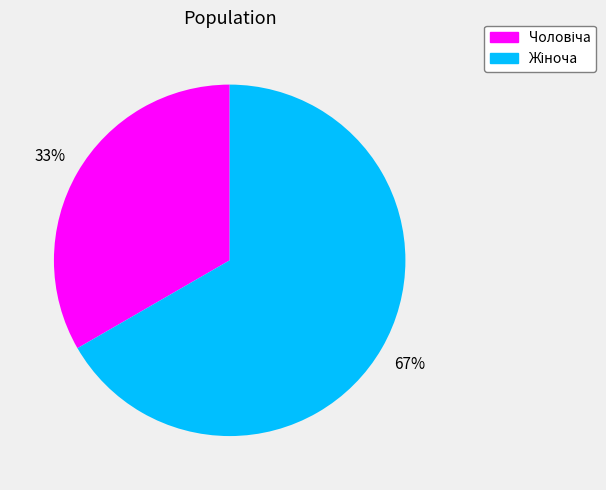

How many slices are in this pie chart?

2